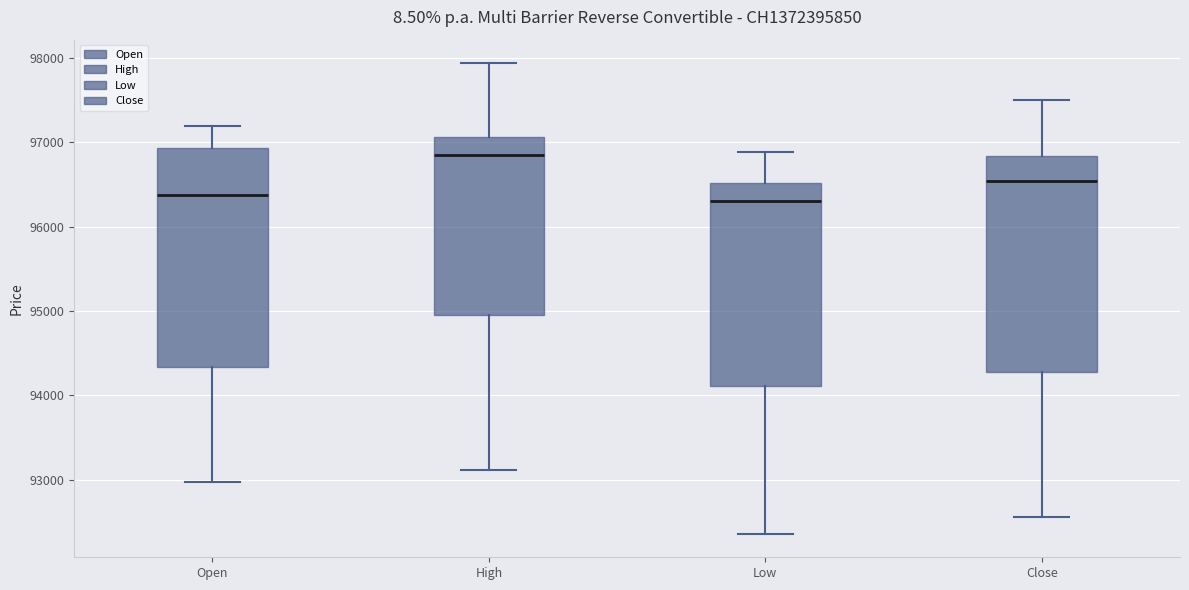

Reading left to right, read every box against the y-axis: the position of its median line, the range the box covers, and the ends of its whiskers. The values are not printed on the chart, so give them approximately, as read against the axis.

Open: median 96400, box 94300 to 96900, whiskers 93000 to 97200
High: median 96900, box 95000 to 97100, whiskers 93100 to 97900
Low: median 96300, box 94100 to 96500, whiskers 92400 to 96900
Close: median 96500, box 94300 to 96800, whiskers 92600 to 97500